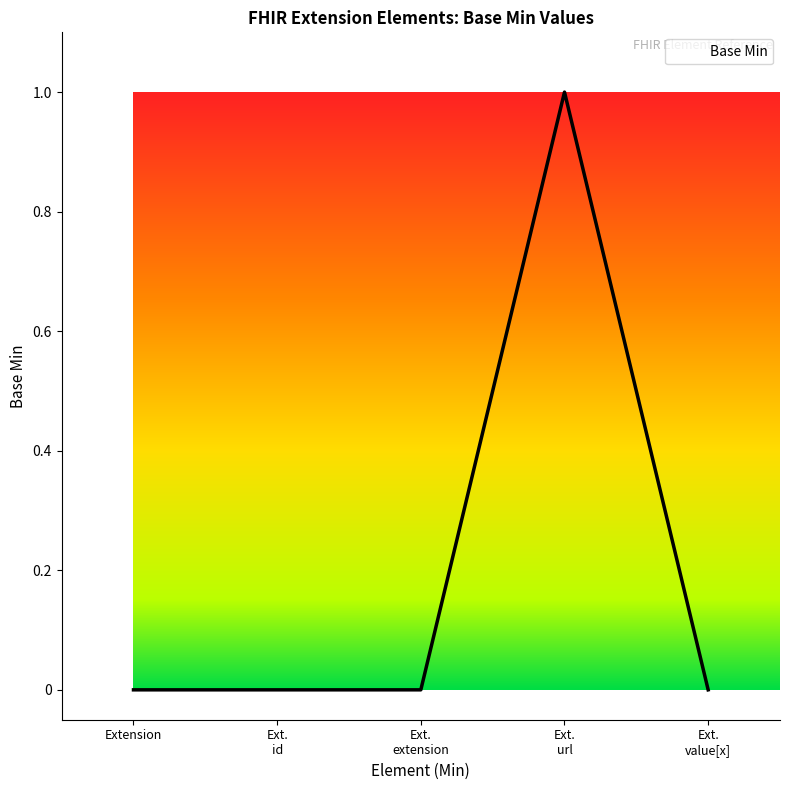

What position from the right is Extension?

5